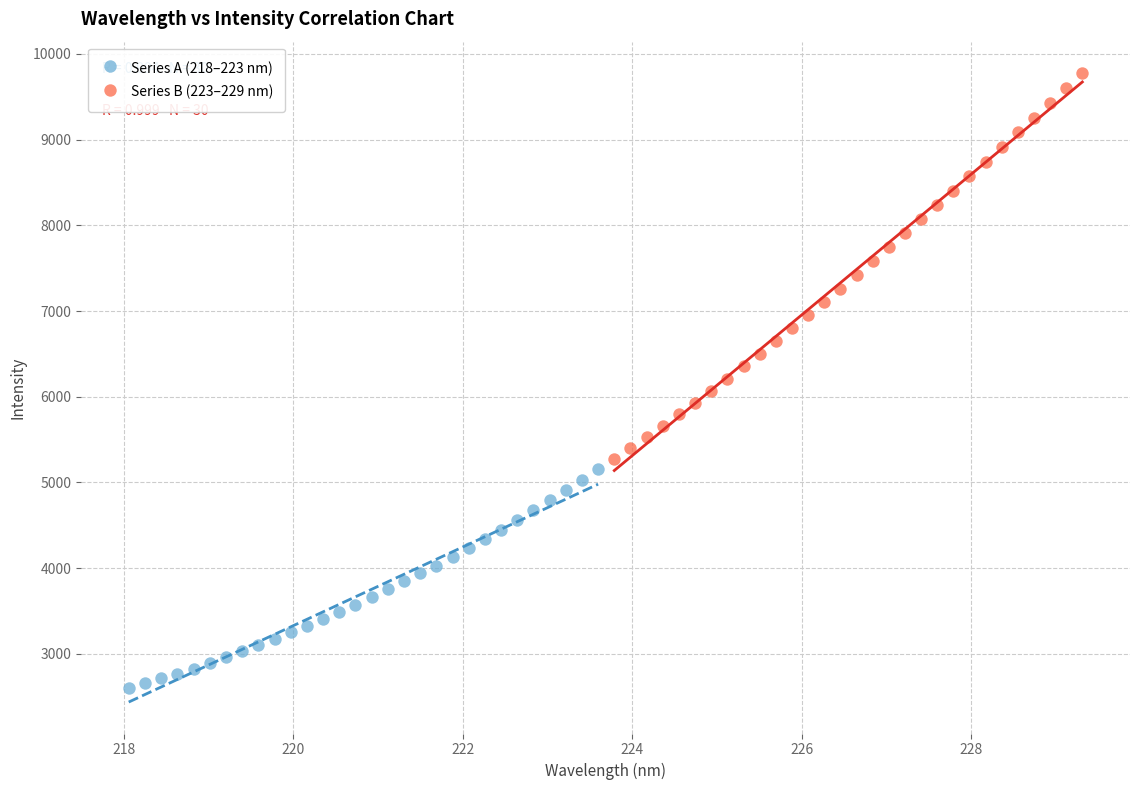

What are all the series names shown in the legend?

Series A (218–223 nm), Series B (223–229 nm)